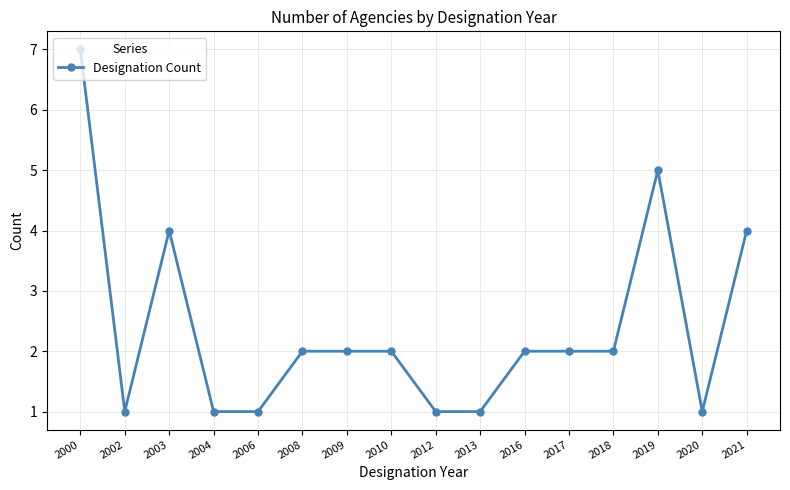

Where is the first local minimum?

2002